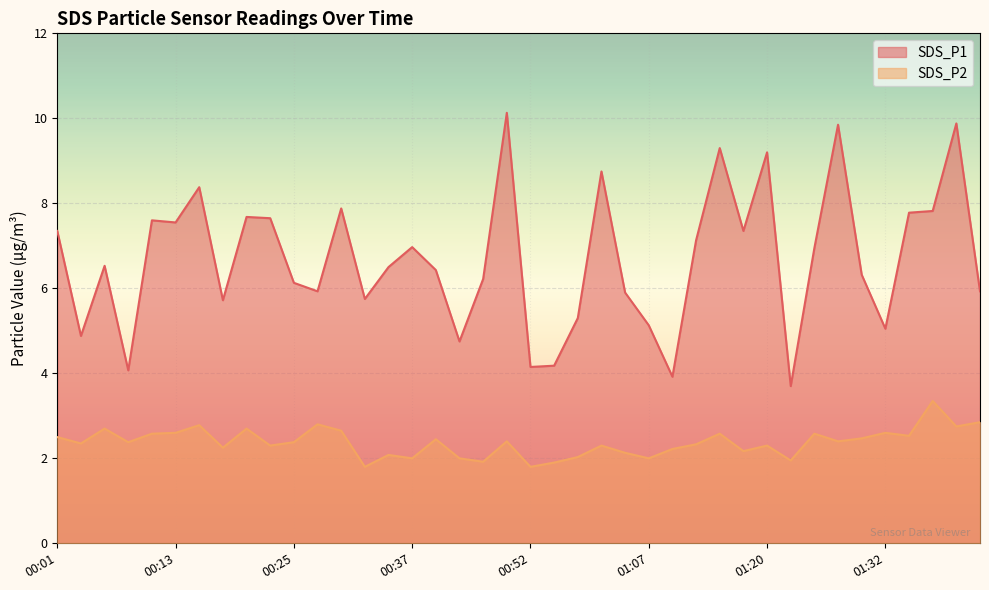

How many lines are shown in the chart?

2